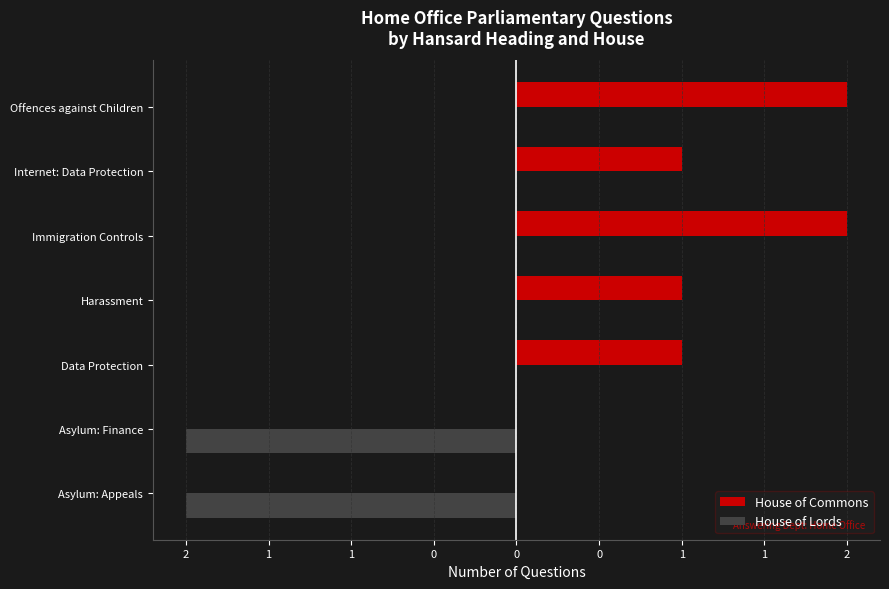

Which series has the largest total across all categories?

House of Commons